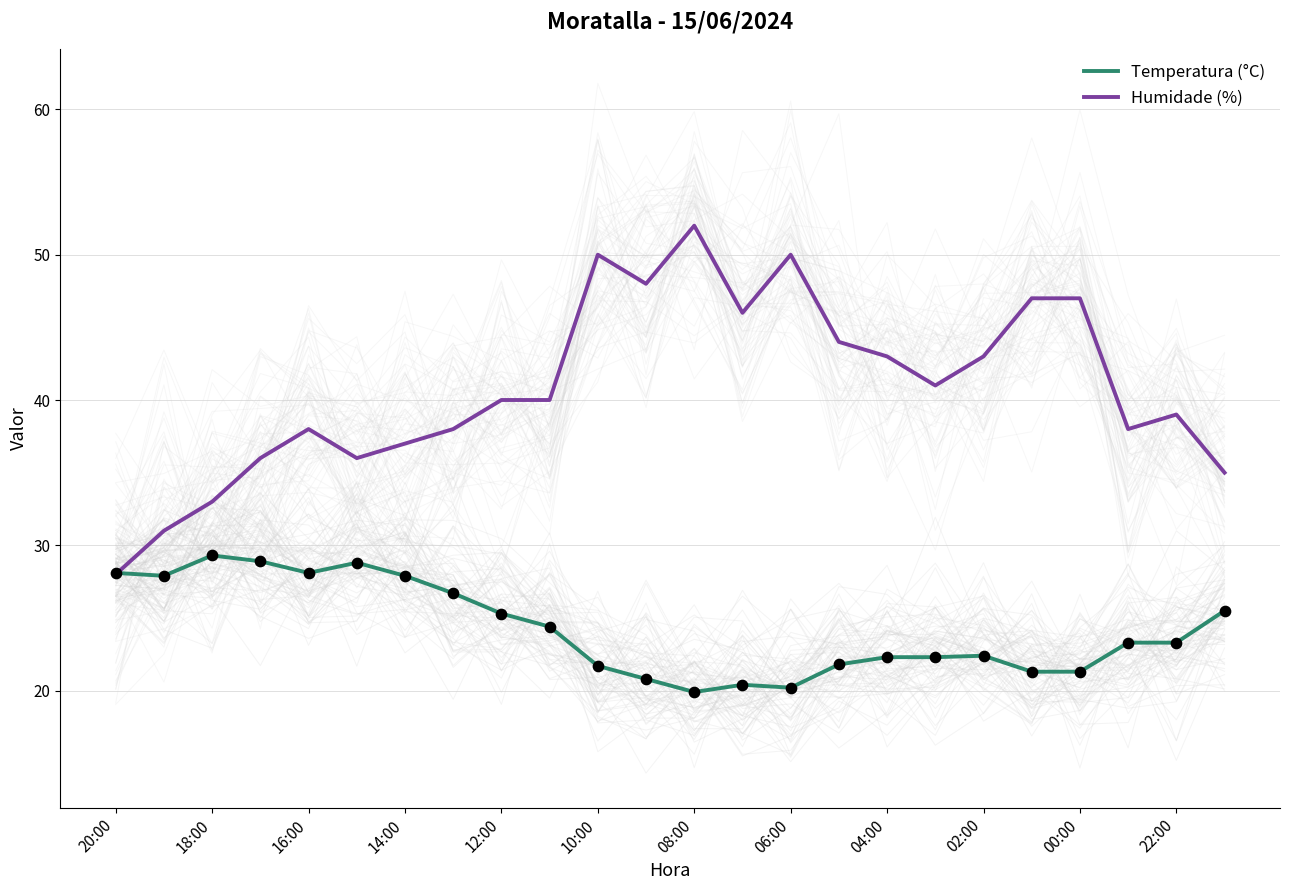

Which series has the largest Y range (max minus min)?

Humidade (%)